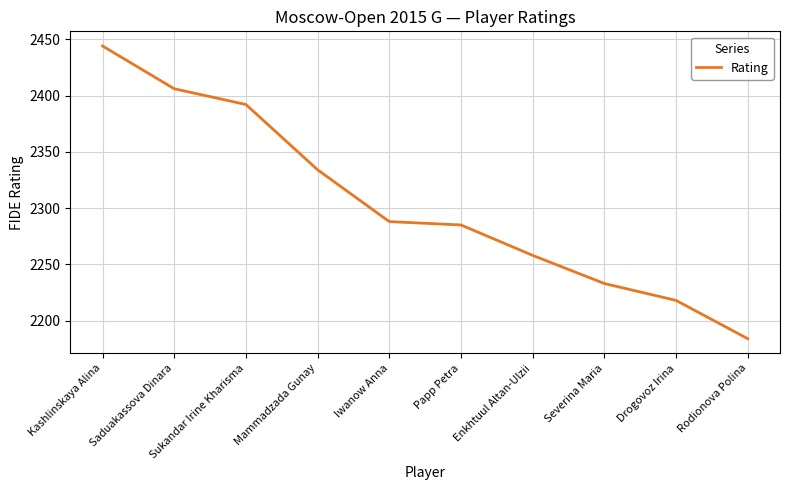

How many lines are shown in the chart?

1